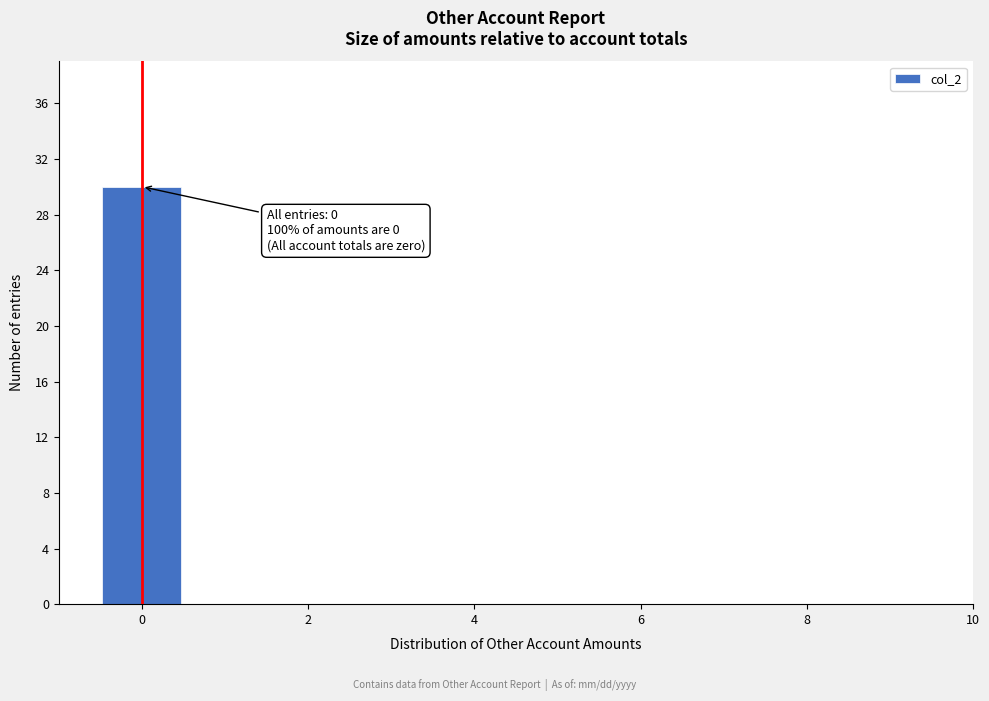

Which range on the x-axis has the tallest bar?

-0.5 to 0.5